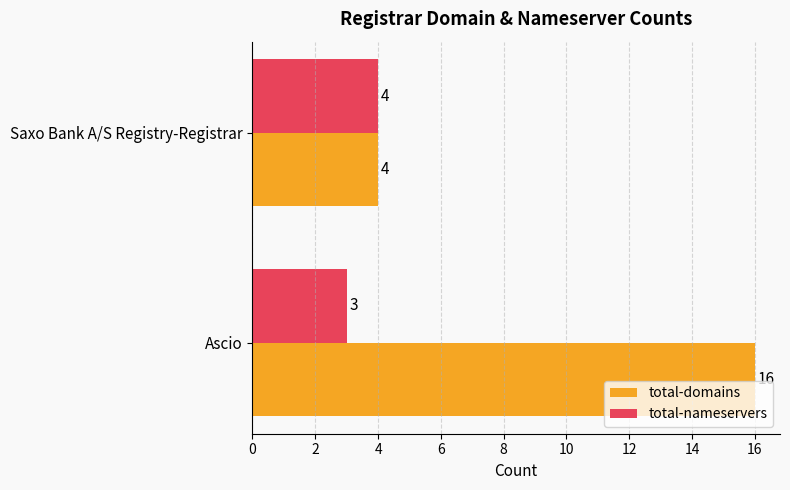

What is the highest value of the total-domains series?

16